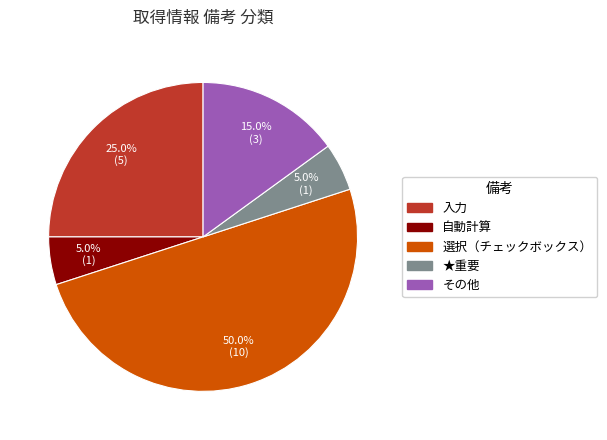

How many segments does this pie chart have?

5